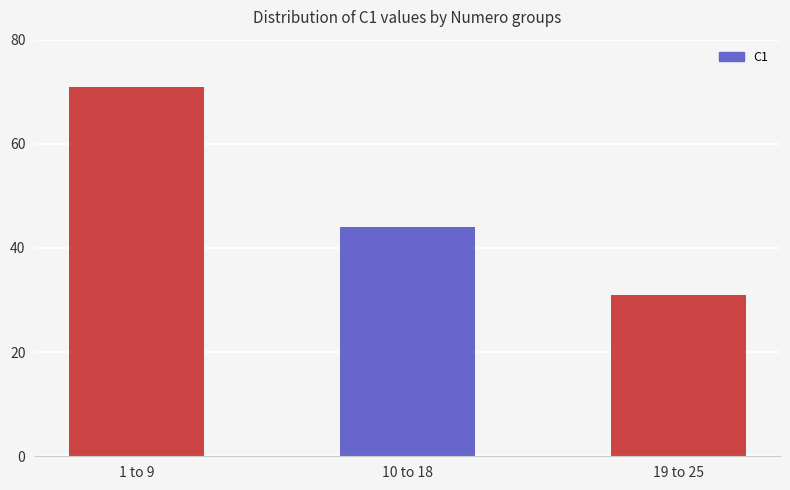

What is the change in value from 1 to 9 to 10 to 18?

-27